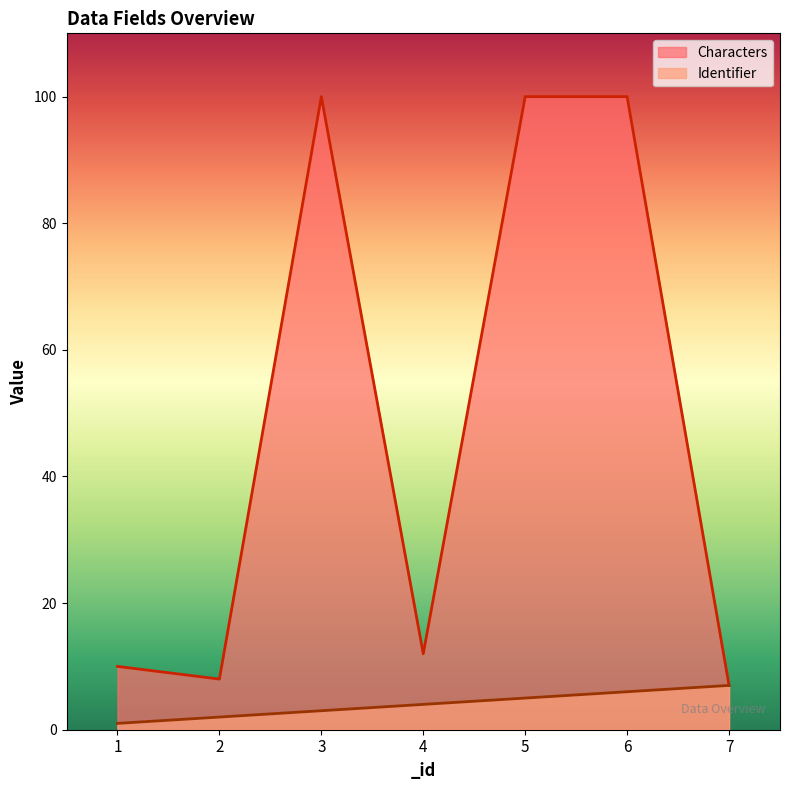

What is the value of the Identifier point at the 2nd from the left?

2